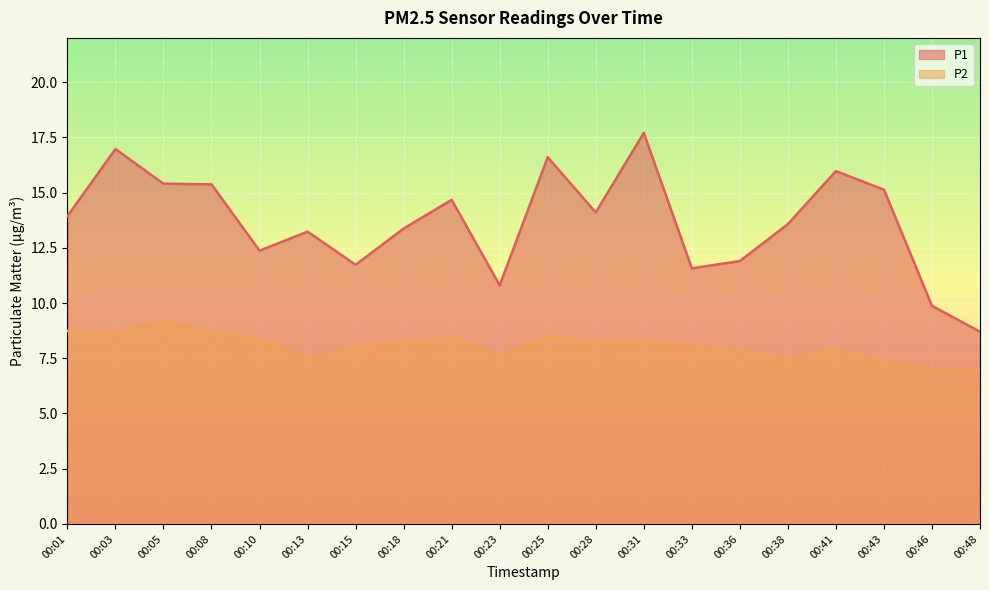

Reading left to right, transcribe all the data shown in this chart.

P1: 00:01=13.9	00:03=17.0	00:05=15.4	00:08=15.4	00:10=12.4	00:13=13.2	00:15=11.7	00:18=13.4	00:21=14.7	00:23=10.8	00:25=16.6	00:28=14.1	00:31=17.7	00:33=11.6	00:36=11.9	00:38=13.6	00:41=16.0	00:43=15.1	00:46=9.9	00:48=8.7
P2: 00:01=8.7	00:03=8.6	00:05=9.2	00:08=8.6	00:10=8.4	00:13=7.5	00:15=8.0	00:18=8.2	00:21=8.4	00:23=7.6	00:25=8.5	00:28=8.2	00:31=8.3	00:33=8.0	00:36=7.8	00:38=7.5	00:41=7.9	00:43=7.3	00:46=7.0	00:48=7.0